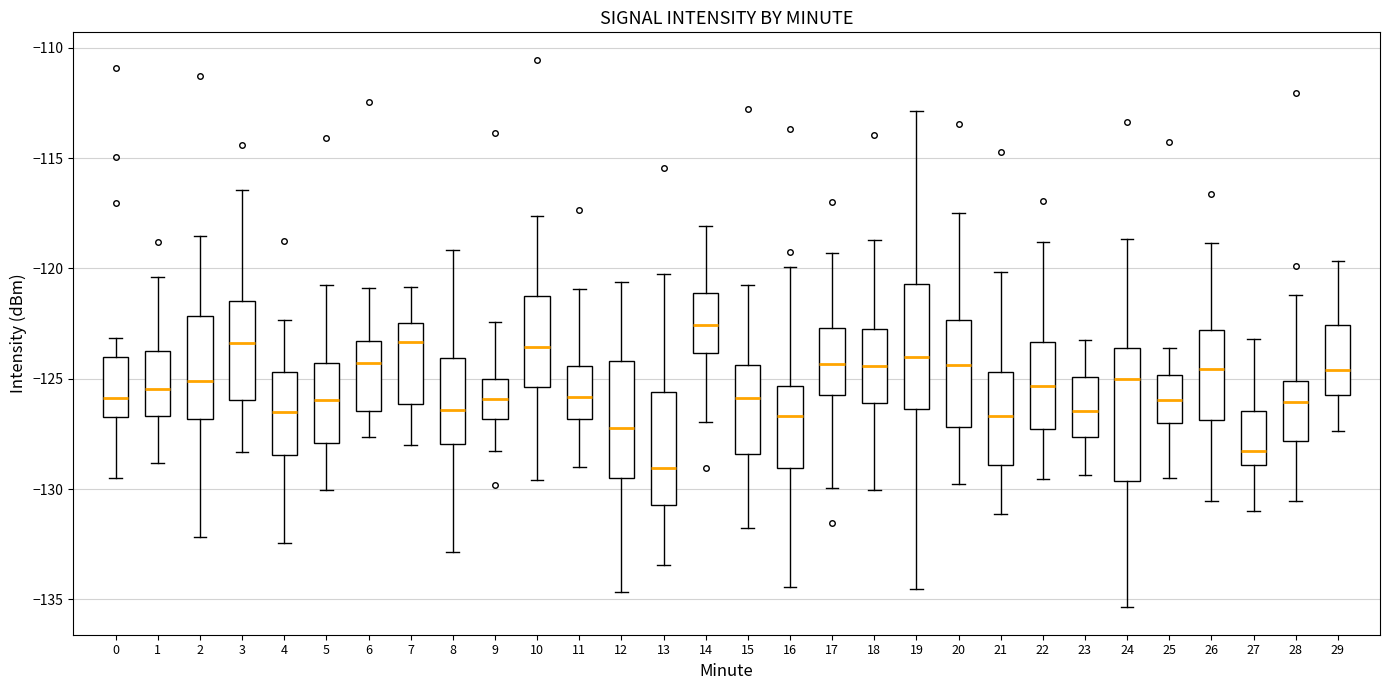

Which box's median line is the lowest?

13